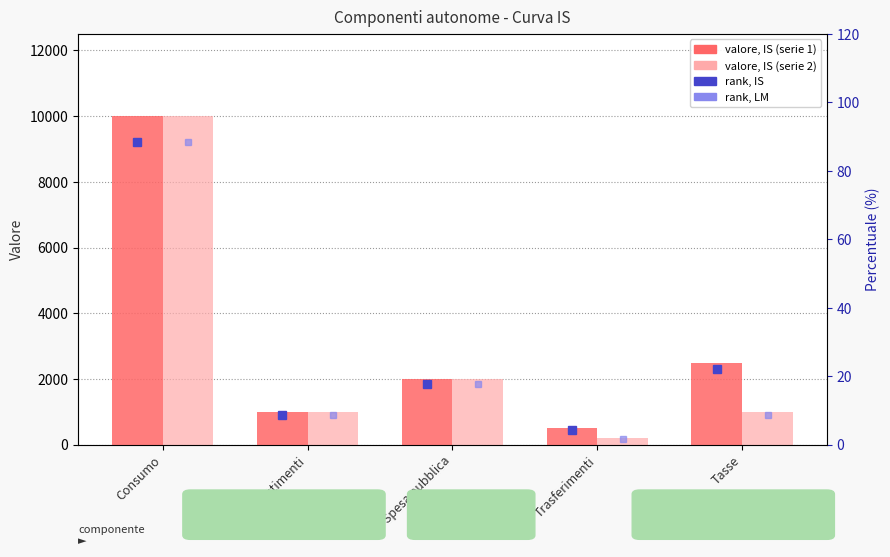

At which category is the sum across all series the highest?

Consumo